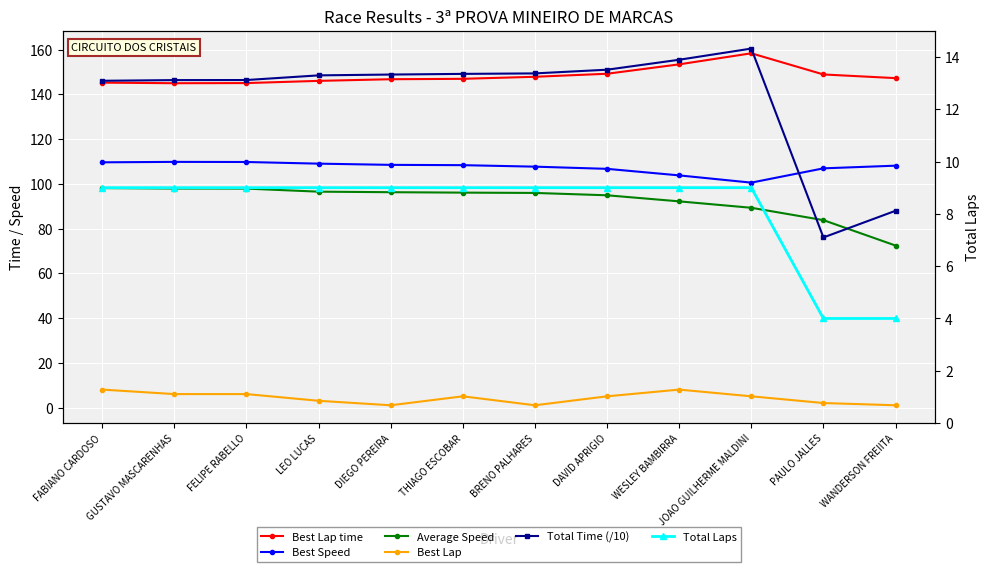

True or false: Average Speed has a value of 26.2 at PAULO JALLES.

False